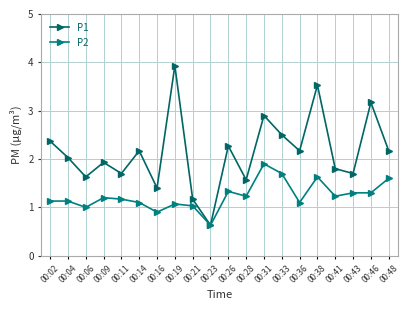

Reading right to left, what are all the values shown in this chart?

P1: 00:48=2.2	00:46=3.2	00:43=1.7	00:41=1.8	00:38=3.5	00:36=2.2	00:33=2.5	00:31=2.9	00:28=1.6	00:26=2.3	00:23=0.6	00:21=1.2	00:19=3.9	00:16=1.4	00:14=2.2	00:11=1.7	00:09=1.9	00:06=1.6	00:04=2.0	00:02=2.4
P2: 00:48=1.6	00:46=1.3	00:43=1.3	00:41=1.2	00:38=1.6	00:36=1.1	00:33=1.7	00:31=1.9	00:28=1.2	00:26=1.3	00:23=0.6	00:21=1.0	00:19=1.1	00:16=0.9	00:14=1.1	00:11=1.2	00:09=1.2	00:06=1.0	00:04=1.1	00:02=1.1